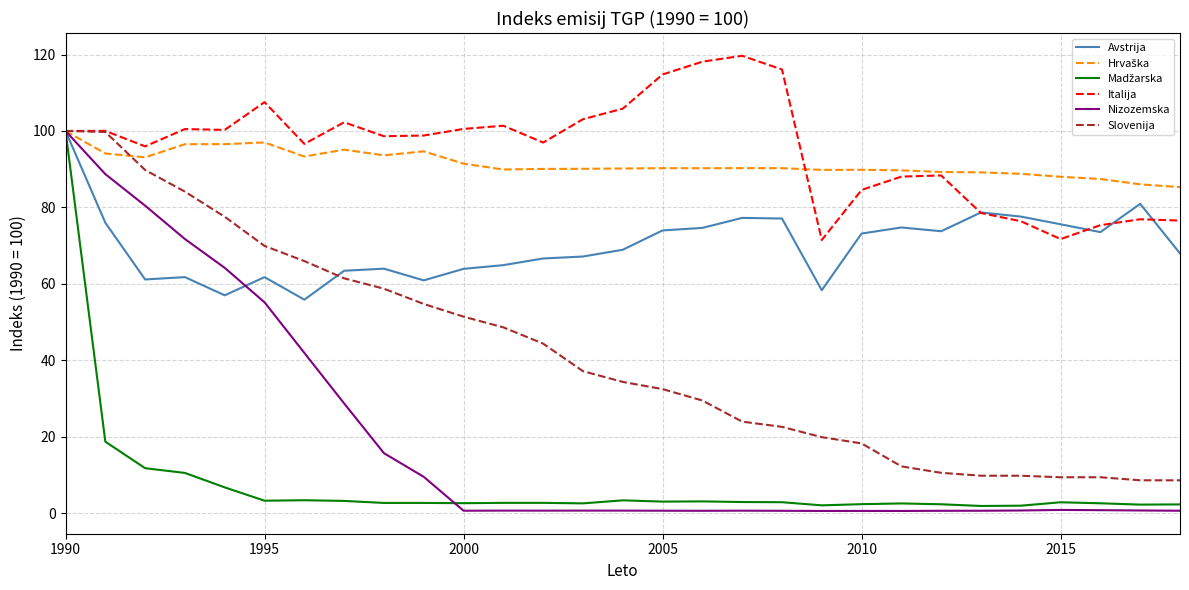

What is the maximum value for Italija?

119.7